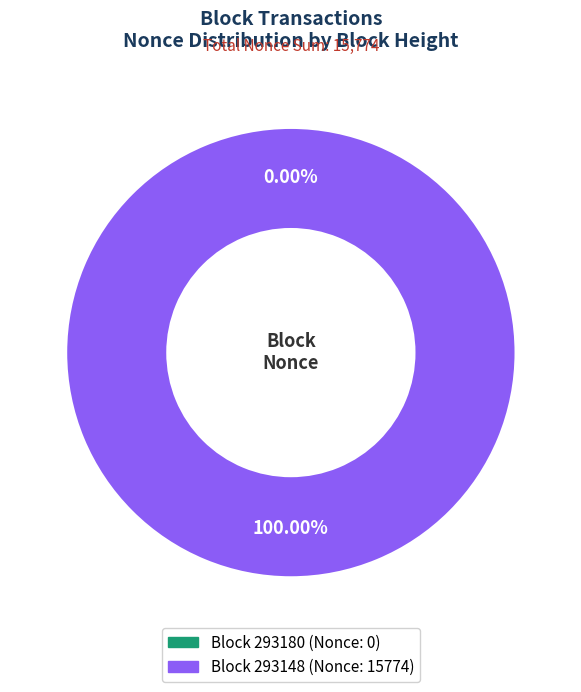

Does any single category account for the majority?

Yes